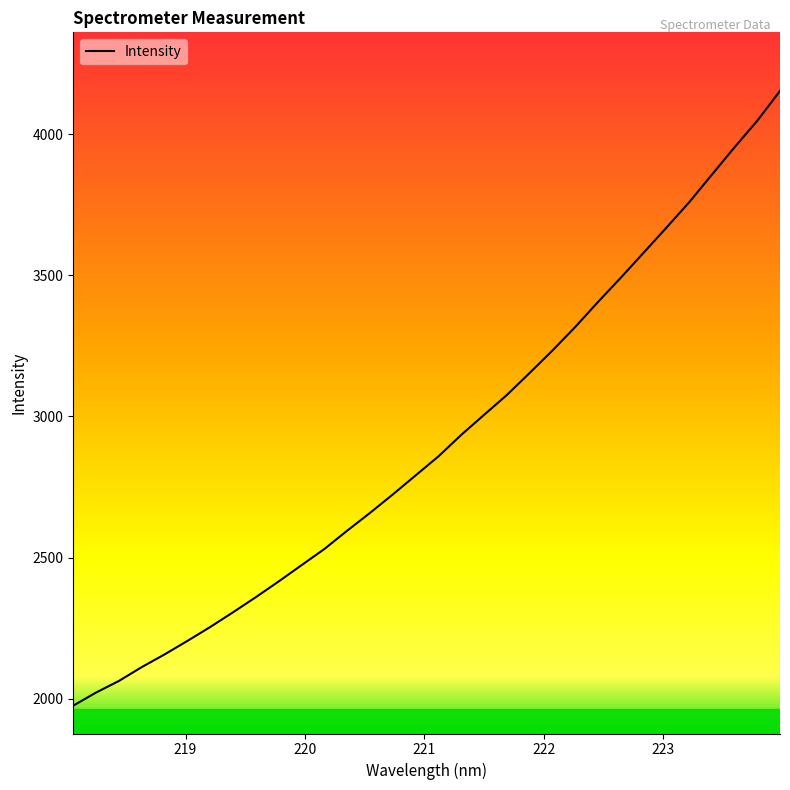

What is the maximum value shown in the chart?

4154.0